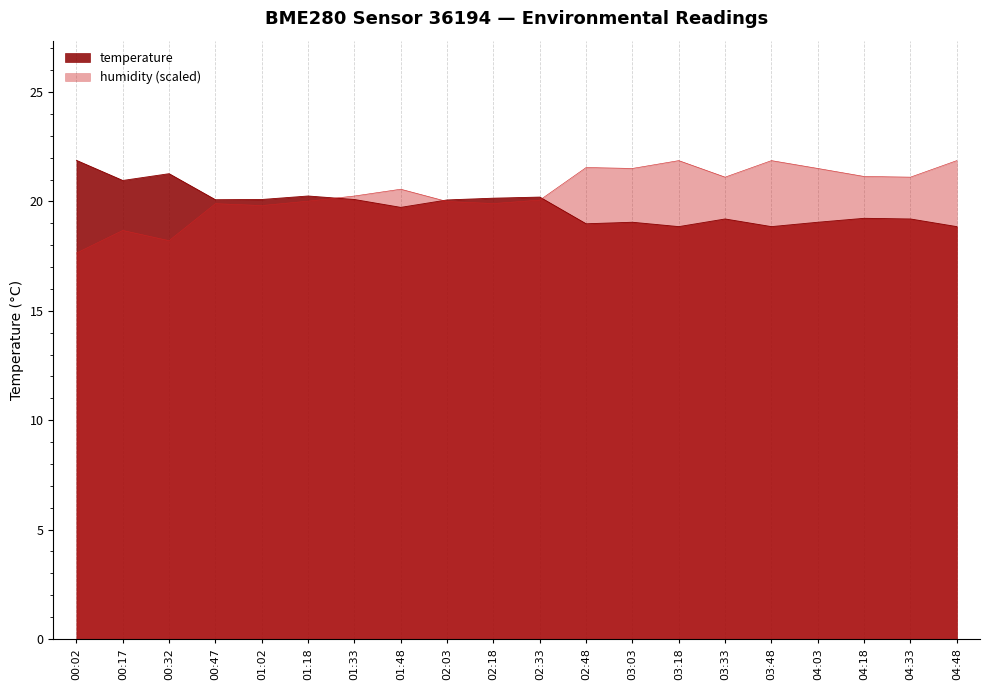

What position from the right is 00:47?

17